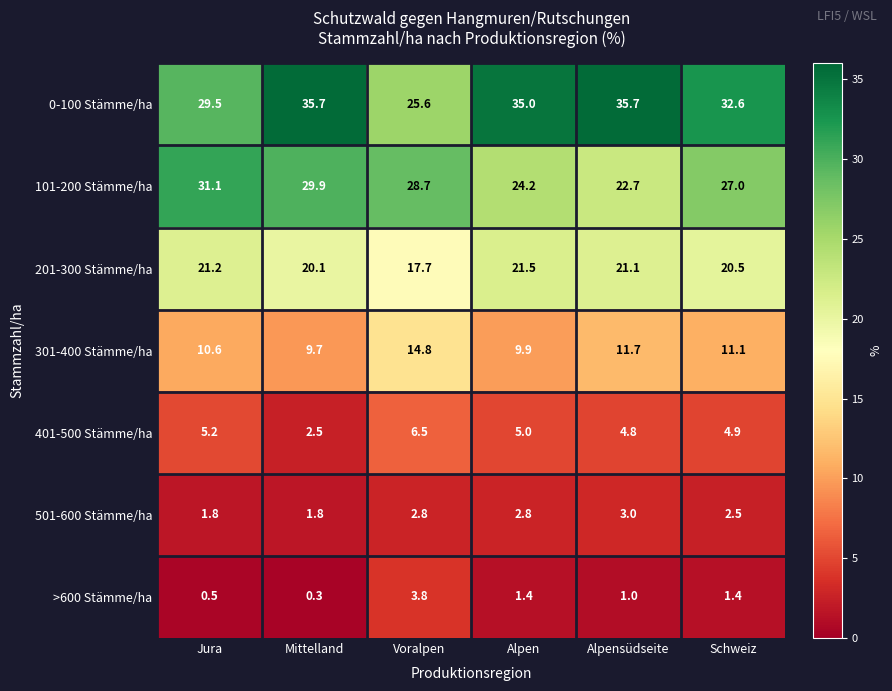

Rank the series at Mittelland from lowest to highest value.

>600 Stämme/ha, 501-600 Stämme/ha, 401-500 Stämme/ha, 301-400 Stämme/ha, 201-300 Stämme/ha, 101-200 Stämme/ha, 0-100 Stämme/ha